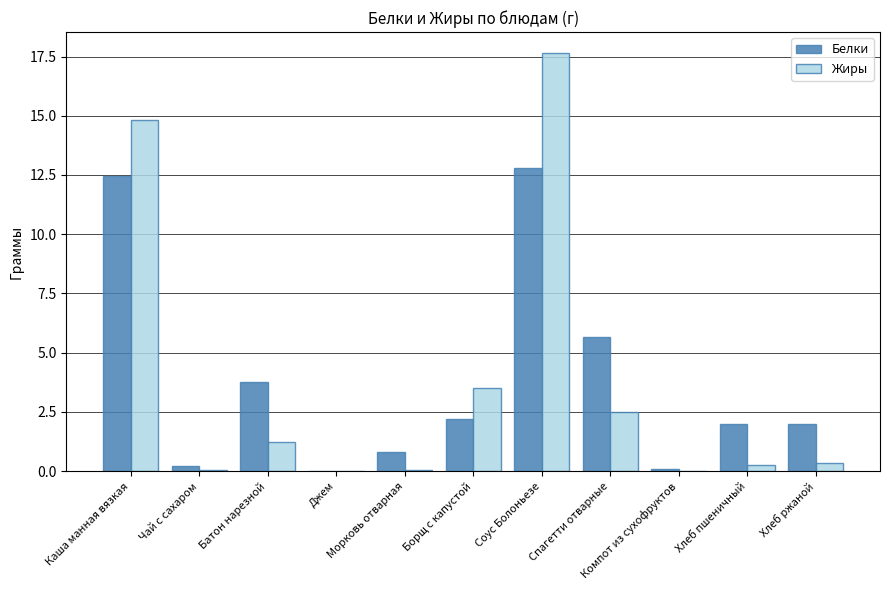

What is the sum of all Белки values?

41.9